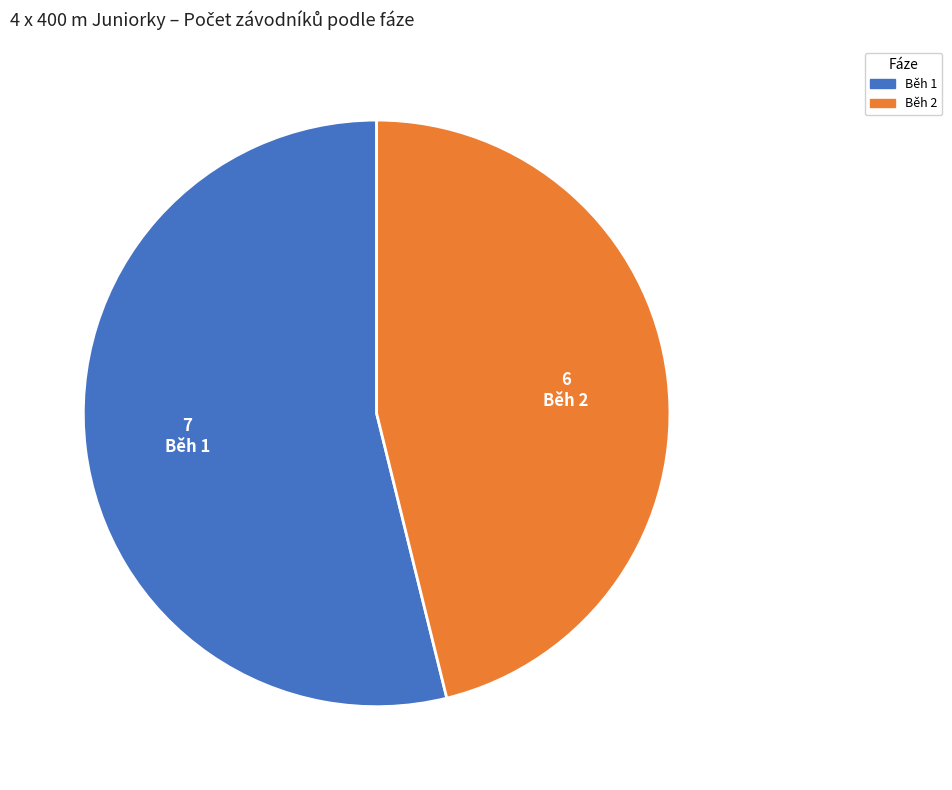

Is there any slice that represents more than half of the pie?

Yes